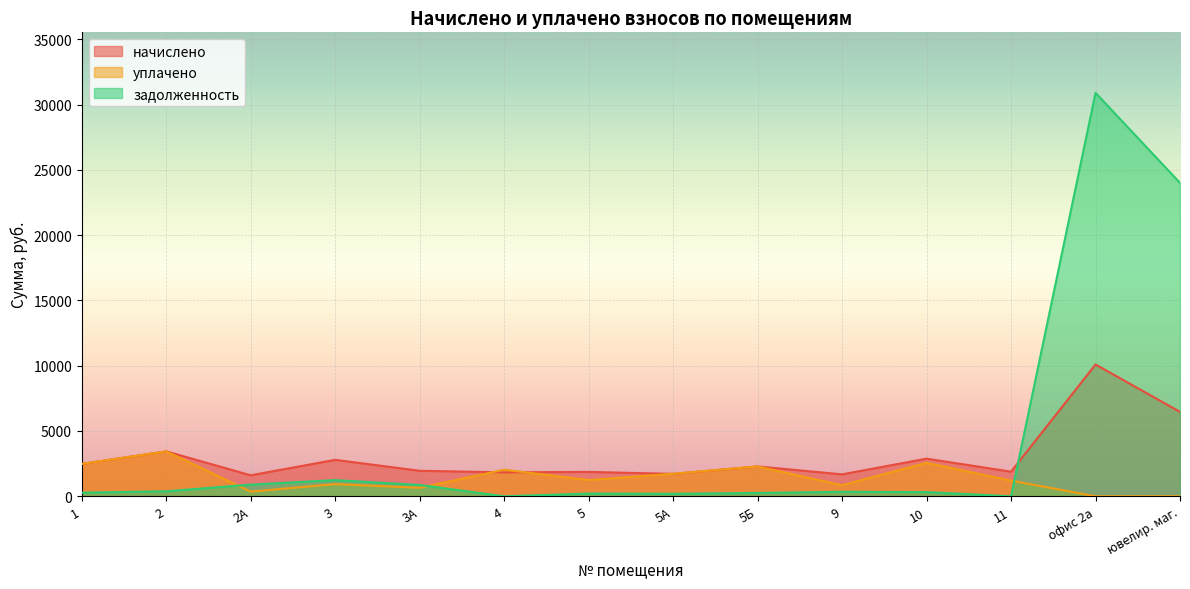

The value of уплачено at 3А is 650.3. True or false?

True